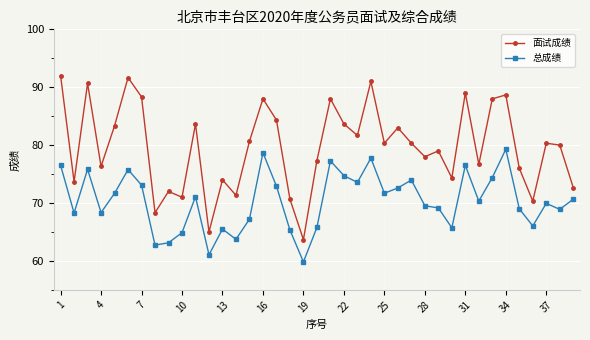

What is the difference between the maximum and minimum values in the 面试成绩 series?

28.3